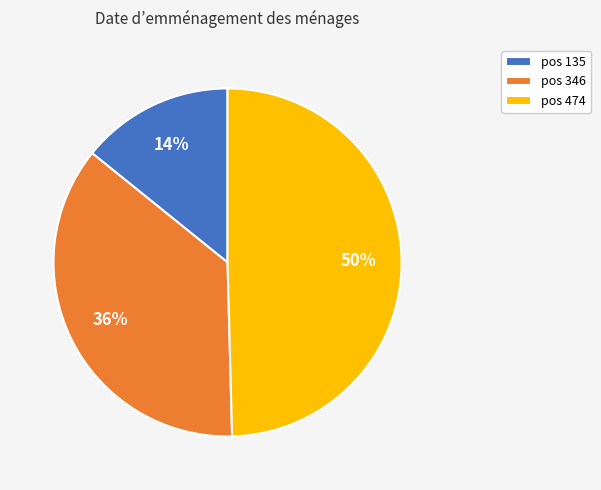

Is it true that pos 135 is 14% of the pie?

True